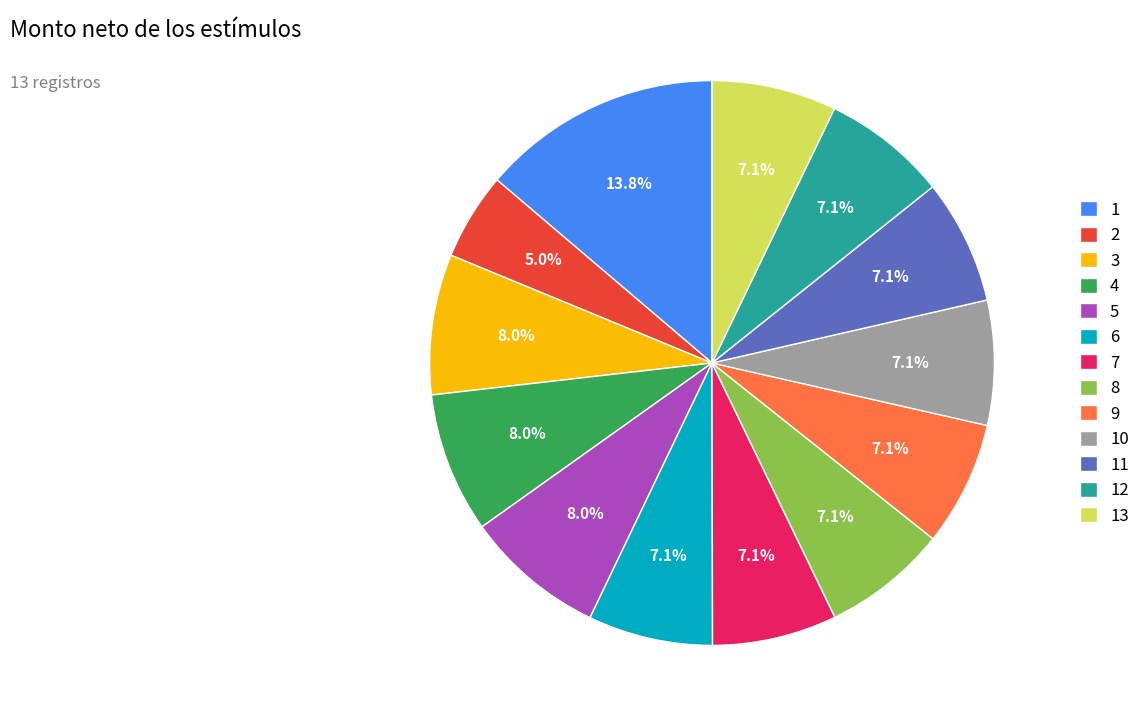

Count the number of slices in the pie.

13